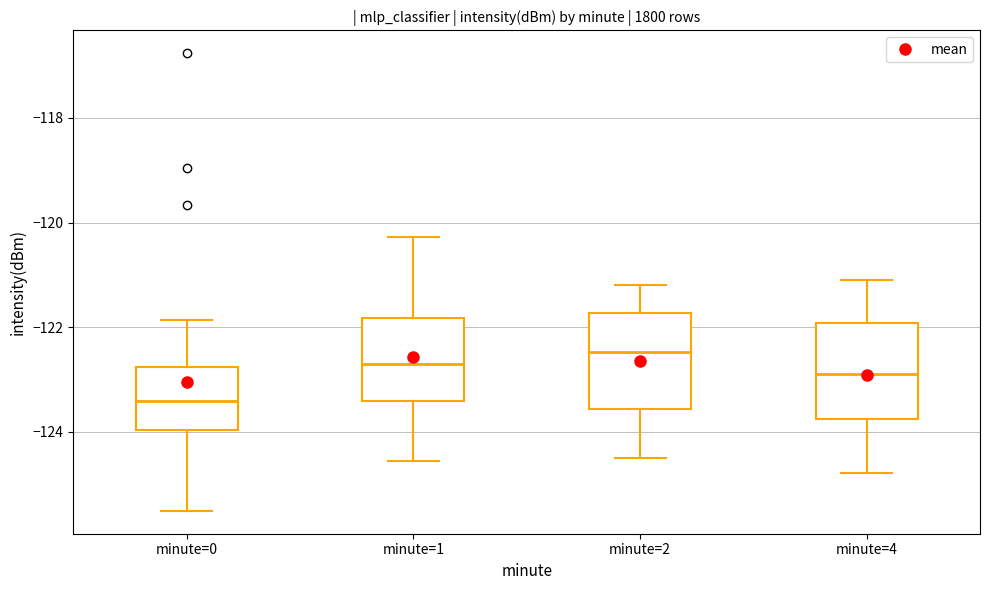

Which box has the lowest median line?

minute=0